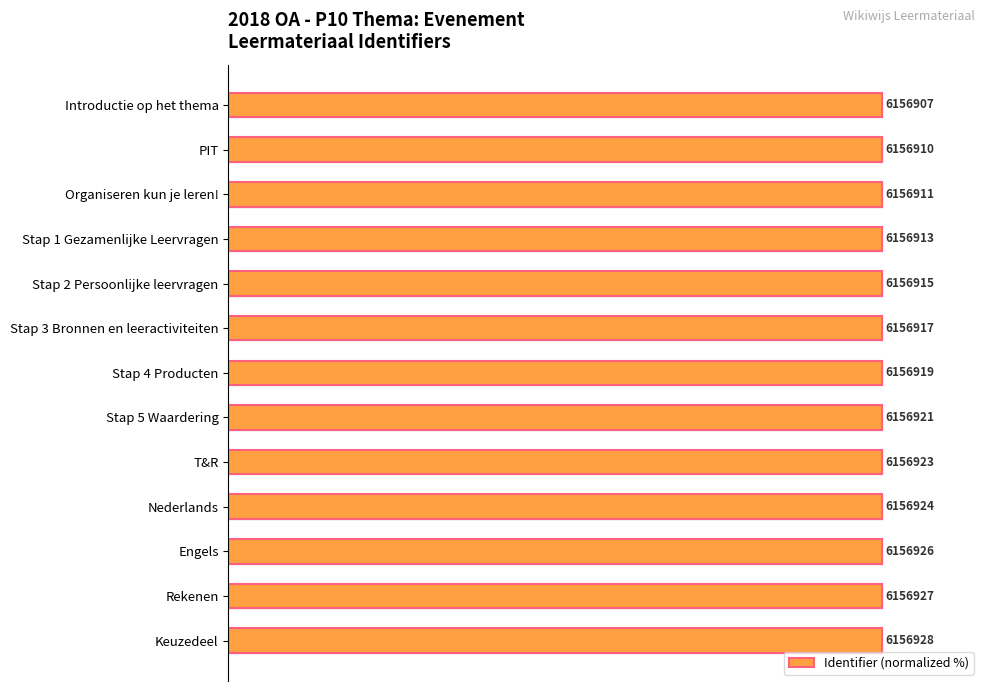

Are the bars horizontal?

Yes